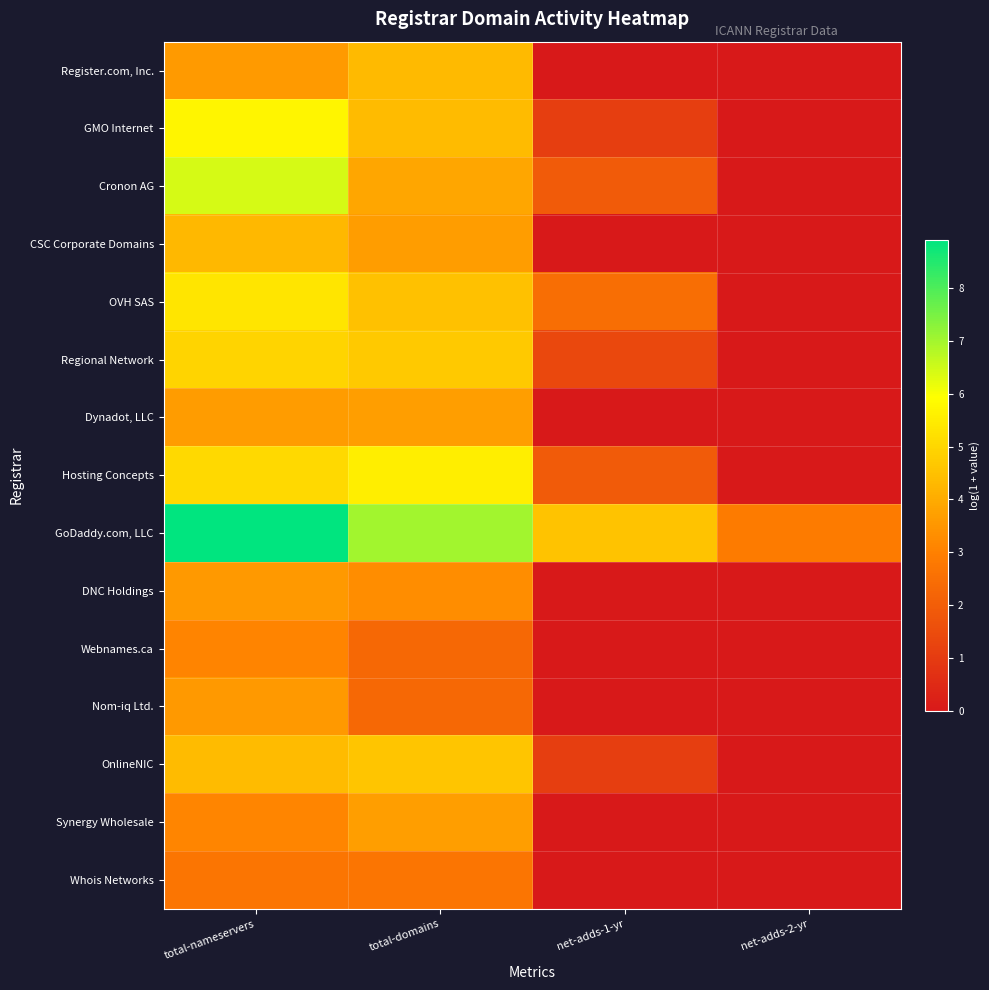

Reading left to right, list all the values displayed in this chart.

Register.com, Inc.: total-nameservers=3.6	total-domains=4.3	net-adds-1-yr=0.0	net-adds-2-yr=0.0
GMO Internet: total-nameservers=5.7	total-domains=4.4	net-adds-1-yr=1.1	net-adds-2-yr=0.0
Cronon AG: total-nameservers=6.4	total-domains=3.9	net-adds-1-yr=1.9	net-adds-2-yr=0.0
CSC Corporate Domains: total-nameservers=4.3	total-domains=3.7	net-adds-1-yr=0.0	net-adds-2-yr=0.0
OVH SAS: total-nameservers=5.3	total-domains=4.5	net-adds-1-yr=2.5	net-adds-2-yr=0.0
Regional Network: total-nameservers=5.0	total-domains=4.7	net-adds-1-yr=1.4	net-adds-2-yr=0.0
Dynadot, LLC: total-nameservers=3.6	total-domains=3.7	net-adds-1-yr=0.0	net-adds-2-yr=0.0
Hosting Concepts: total-nameservers=5.1	total-domains=5.6	net-adds-1-yr=1.9	net-adds-2-yr=0.0
GoDaddy.com, LLC: total-nameservers=8.9	total-domains=7.0	net-adds-1-yr=4.6	net-adds-2-yr=2.9
DNC Holdings: total-nameservers=3.6	total-domains=3.3	net-adds-1-yr=0.0	net-adds-2-yr=0.0
Webnames.ca: total-nameservers=3.1	total-domains=2.3	net-adds-1-yr=0.0	net-adds-2-yr=0.0
Nom-iq Ltd.: total-nameservers=3.6	total-domains=2.3	net-adds-1-yr=0.0	net-adds-2-yr=0.0
OnlineNIC: total-nameservers=4.4	total-domains=4.6	net-adds-1-yr=1.1	net-adds-2-yr=0.0
Synergy Wholesale: total-nameservers=3.1	total-domains=3.7	net-adds-1-yr=0.0	net-adds-2-yr=0.0
Whois Networks: total-nameservers=2.7	total-domains=2.7	net-adds-1-yr=0.0	net-adds-2-yr=0.0